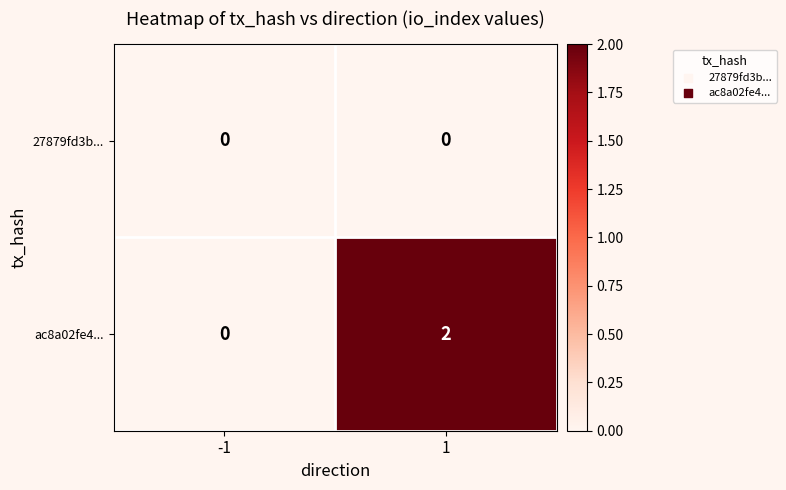

Which series has the largest range (max minus min)?

ac8a02fe4...